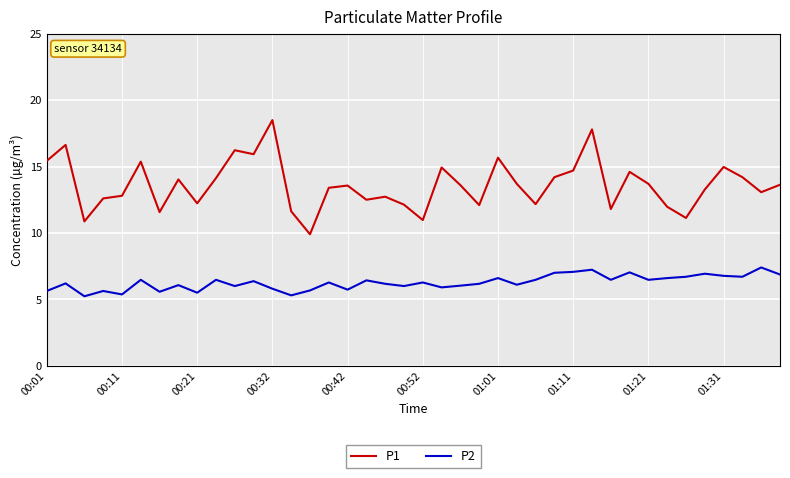

Rank the series by their average value, from highest to lowest.

P1, P2